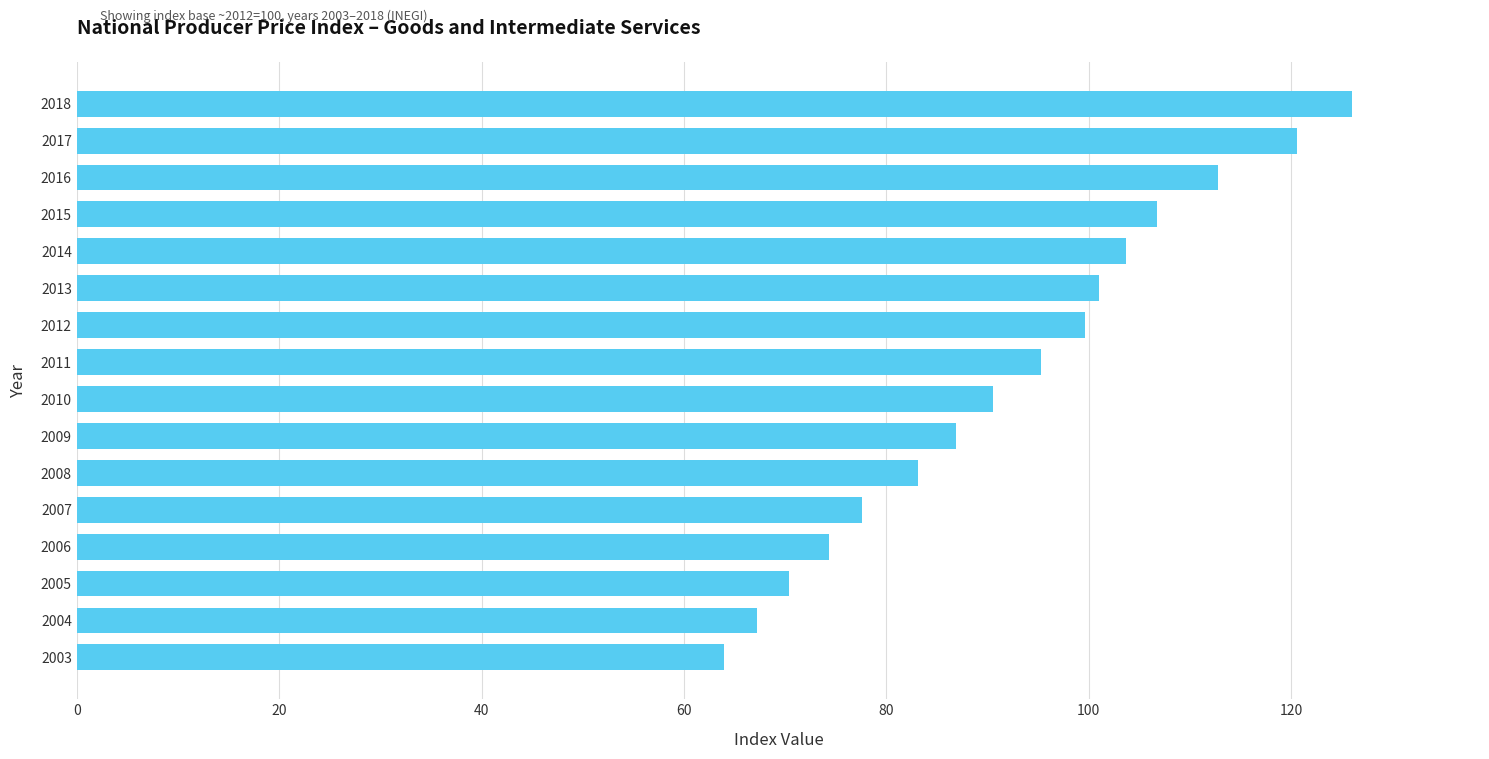

What is the smallest value displayed?

64.0